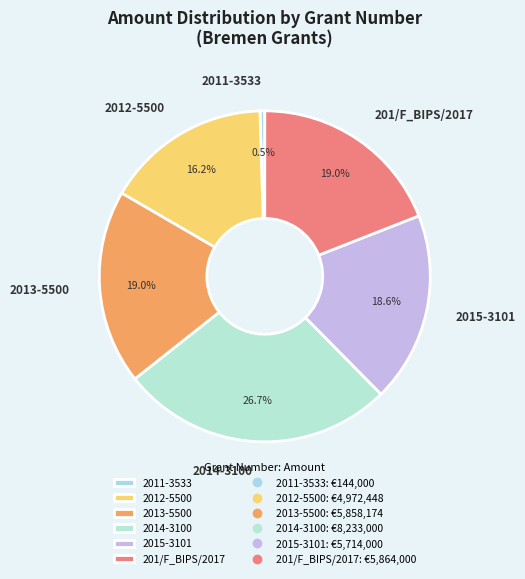

The 2014-3100 slice represents 27% of the pie. True or false?

True